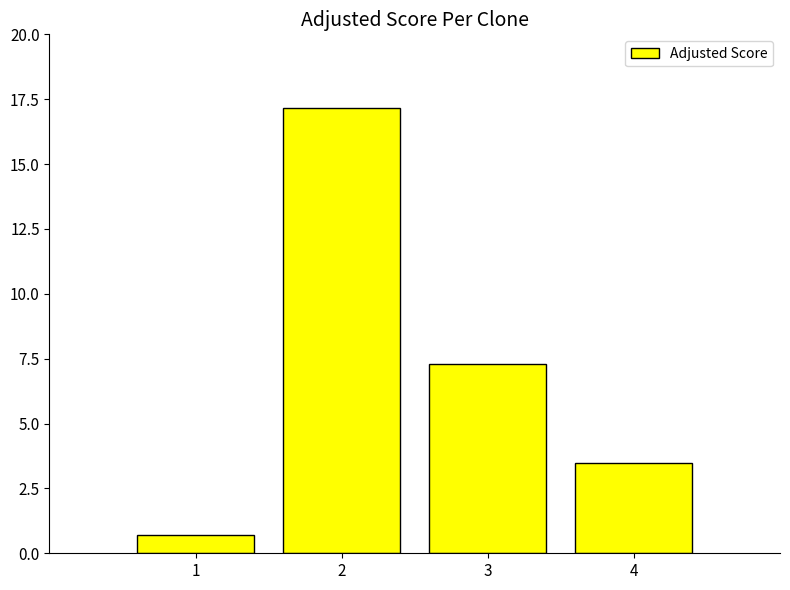

List the labels in order of value, smallest first.

1, 4, 3, 2